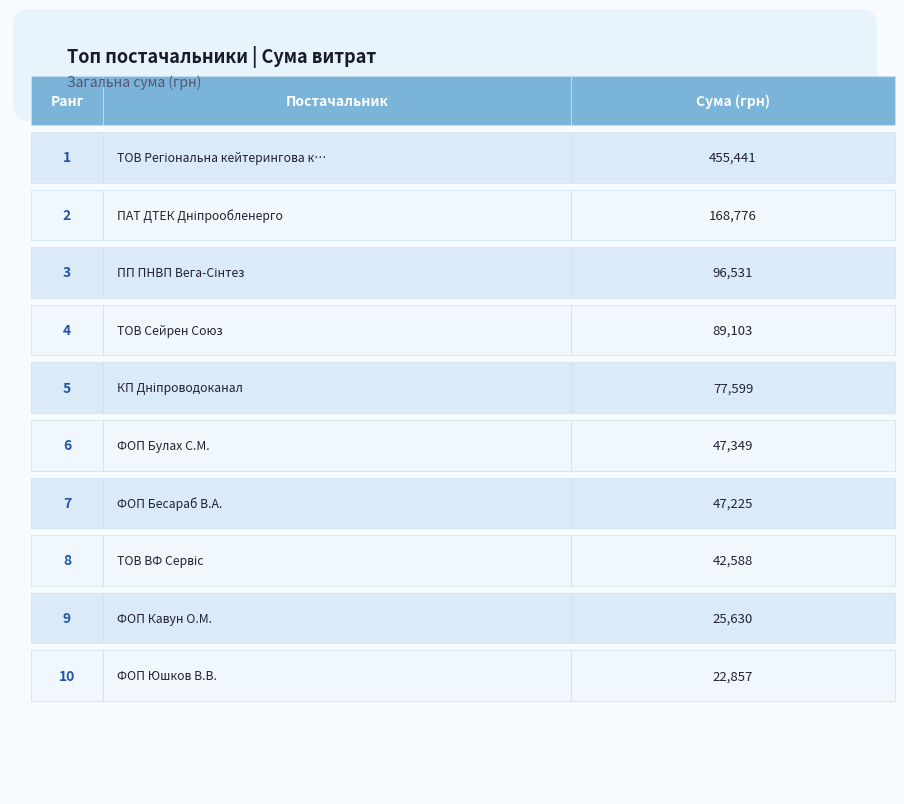

Where is the data nearest to the value 239148?

ПАТ "ДТЕК Дніпрообленерго"